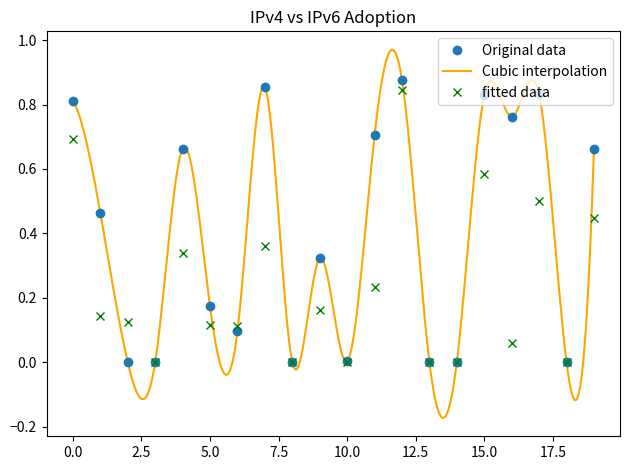

How many interior local peaks does the Original data series have?

6